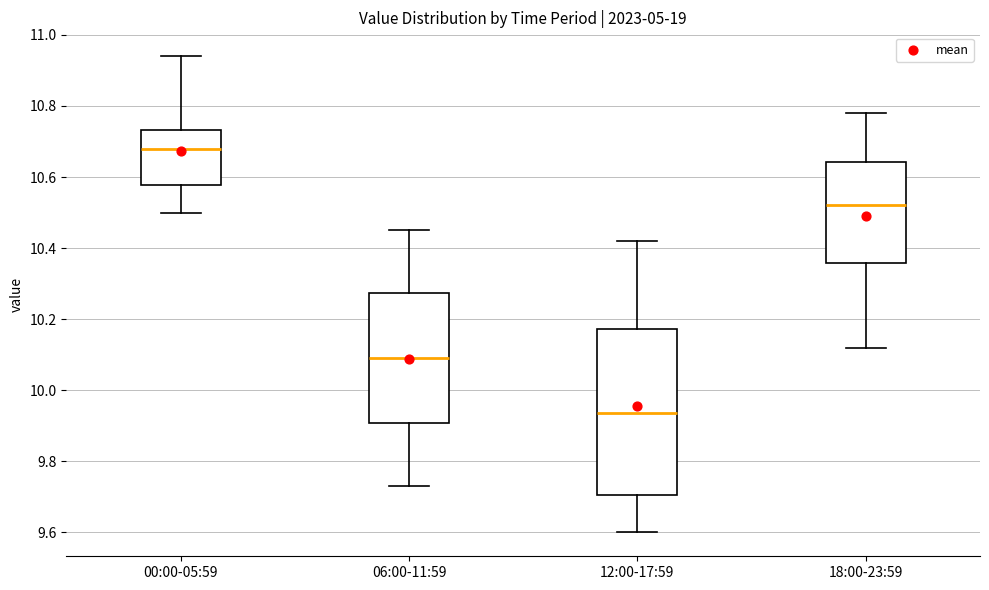

Where is the upper edge of the box for 06:00-11:59 on the y-axis? The values are not printed on the chart, so give them approximately, as read against the axis.

10.28